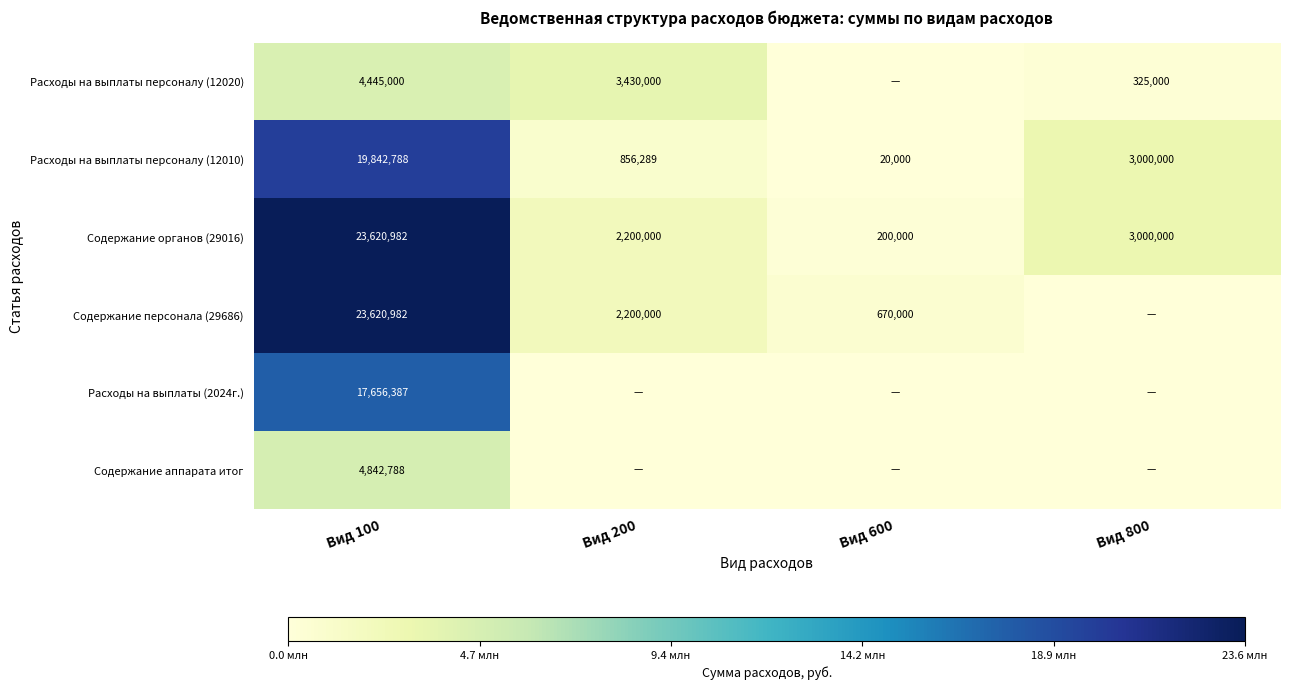

At which category is the sum across all series the highest?

Вид 100